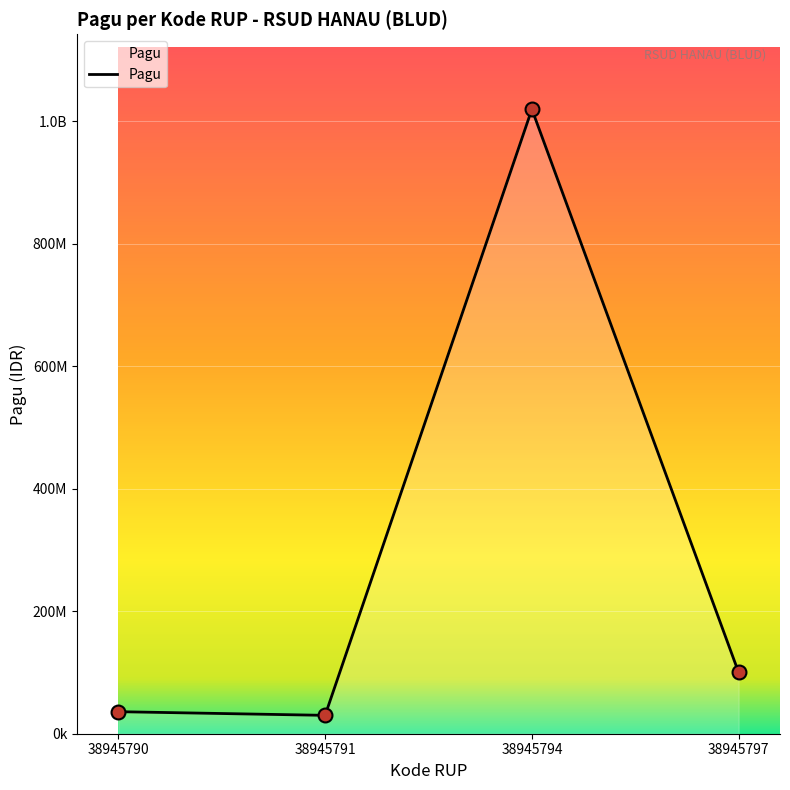

Is this an area chart (filled region under the line)?

Yes